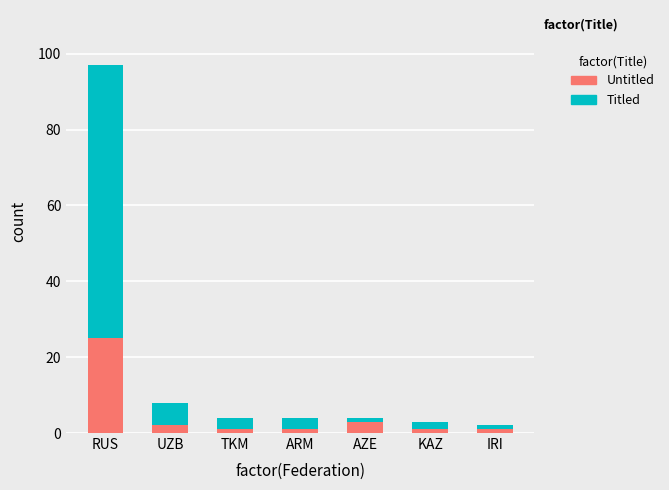

What is the maximum value for Untitled?

25